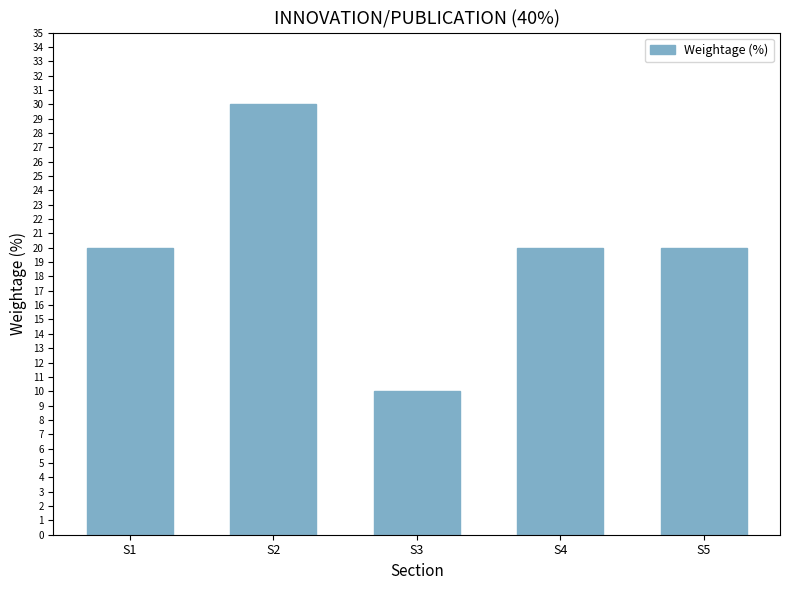

What is the maximum value shown in the chart?

30